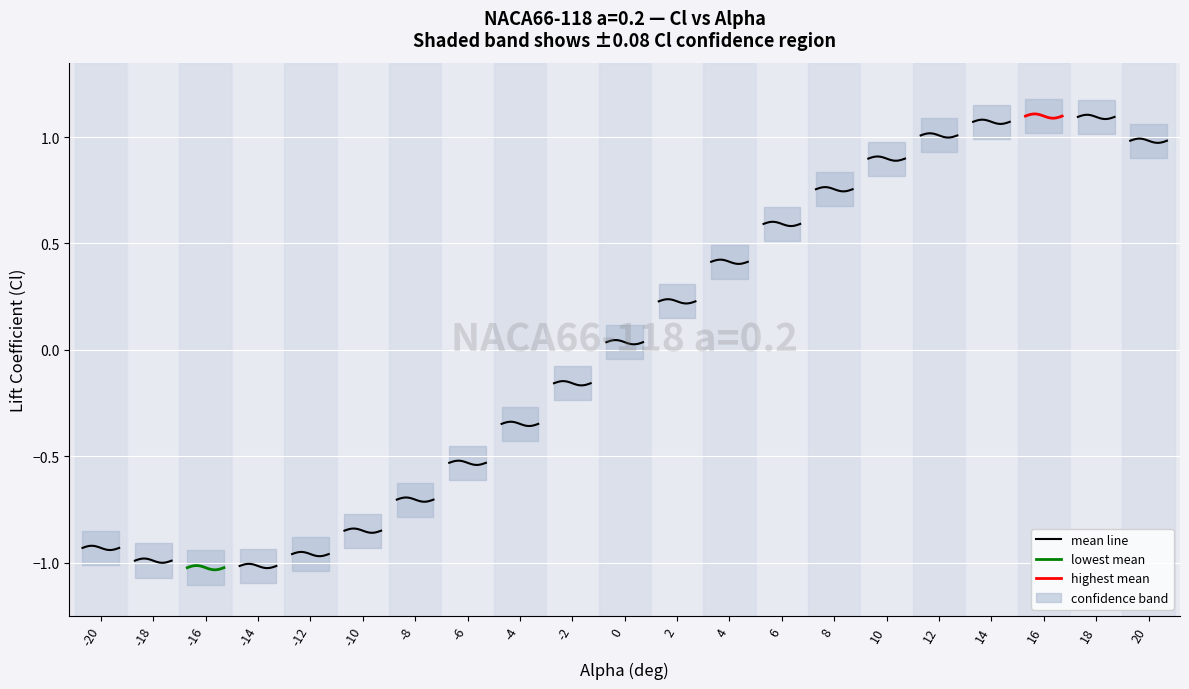

Rank the series at 12 from highest to lowest value.

highest mean, mean line, lowest mean